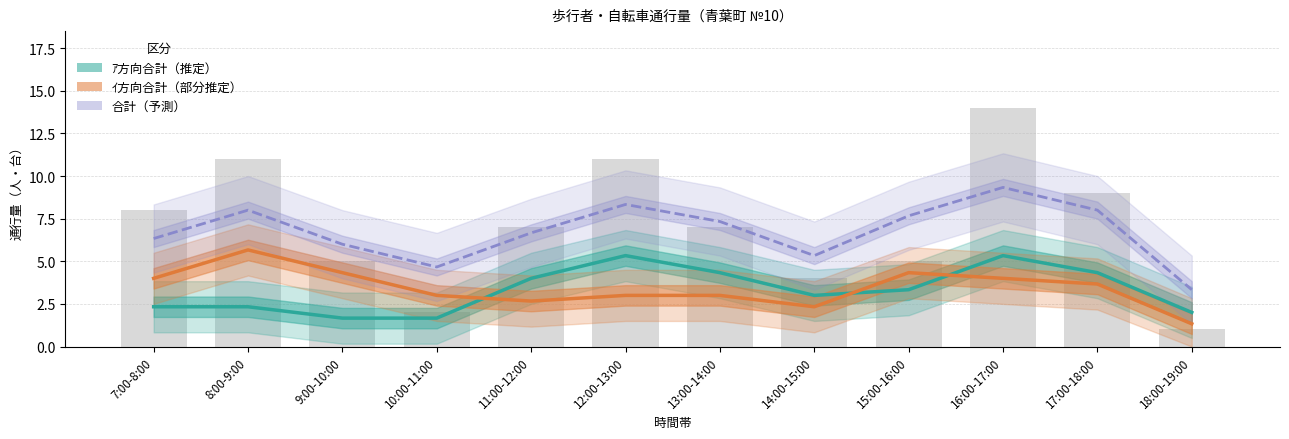

Count the number of categories in the chart.

12